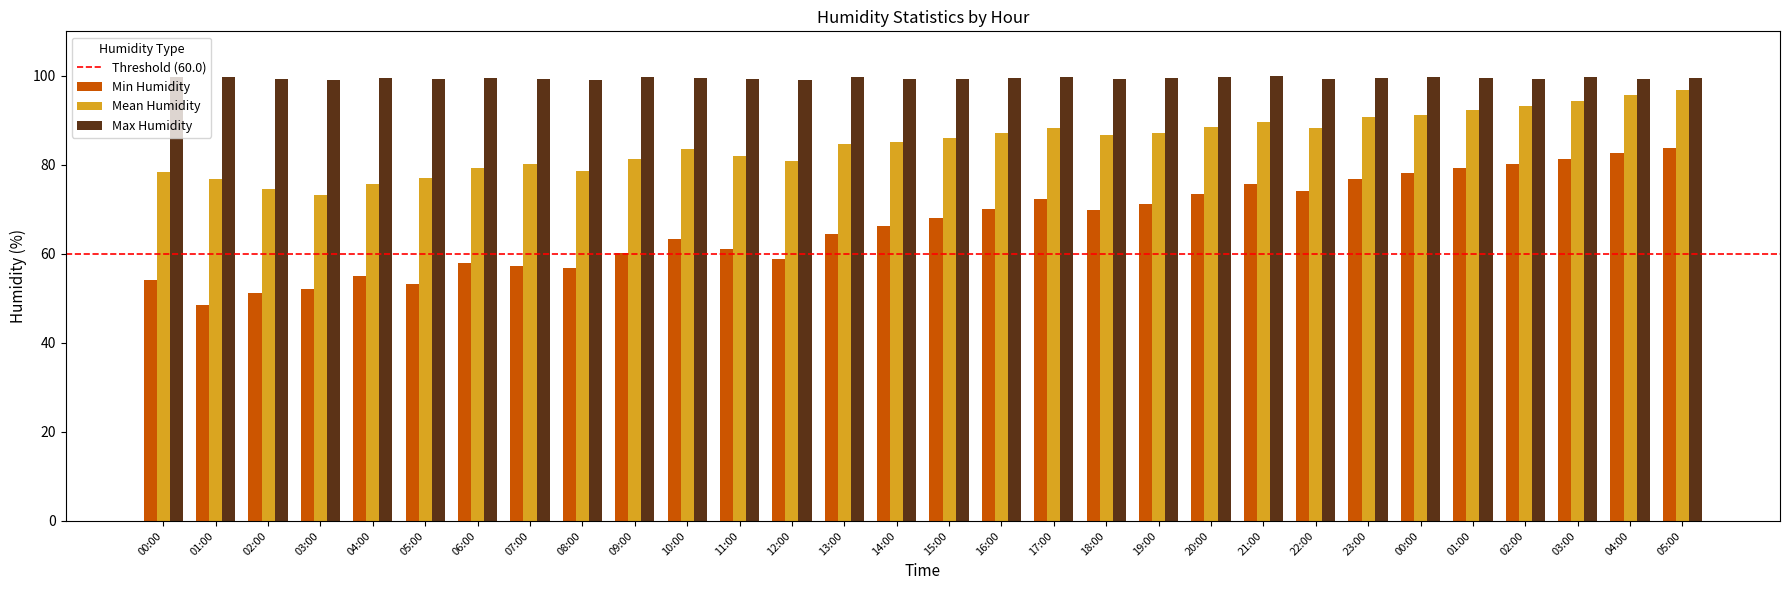

Which series has the largest total across all categories?

Max Humidity